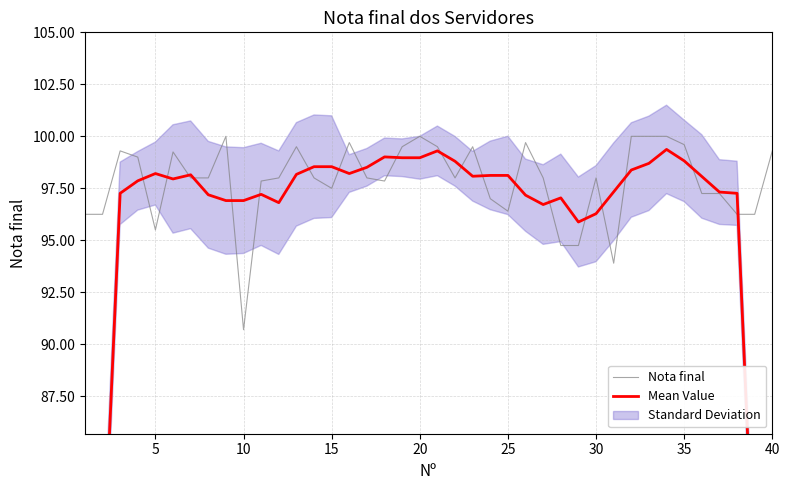

The value of Nota final at 25 is 96.4. True or false?

True